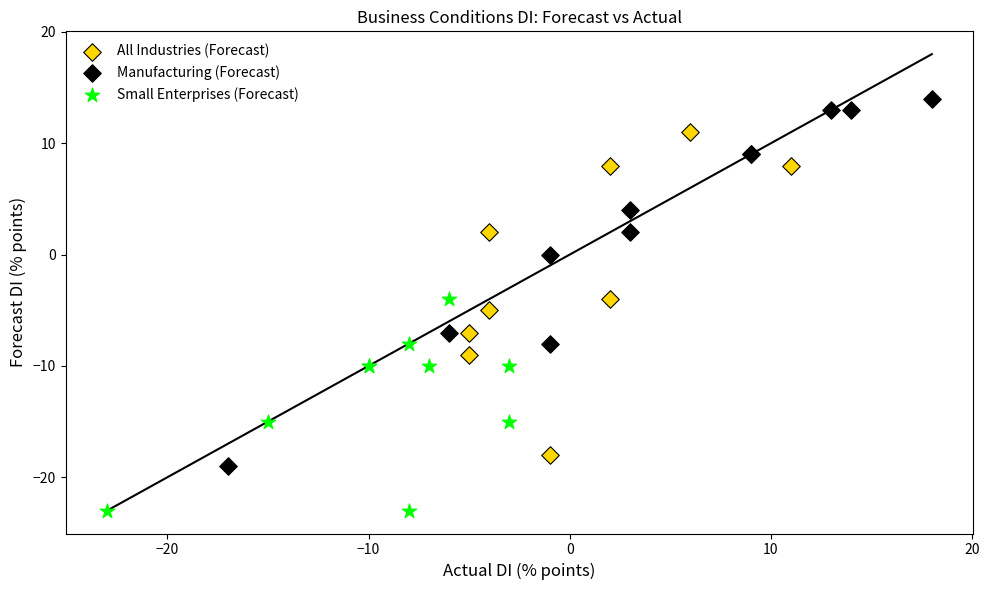

Which series contains the highest Y value?

Manufacturing (Forecast)